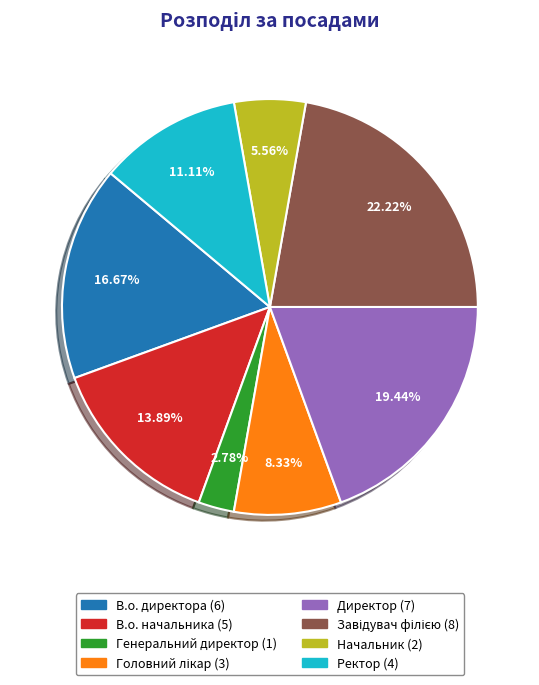

True or false: Генеральний директор accounts for 15% of the total.

False